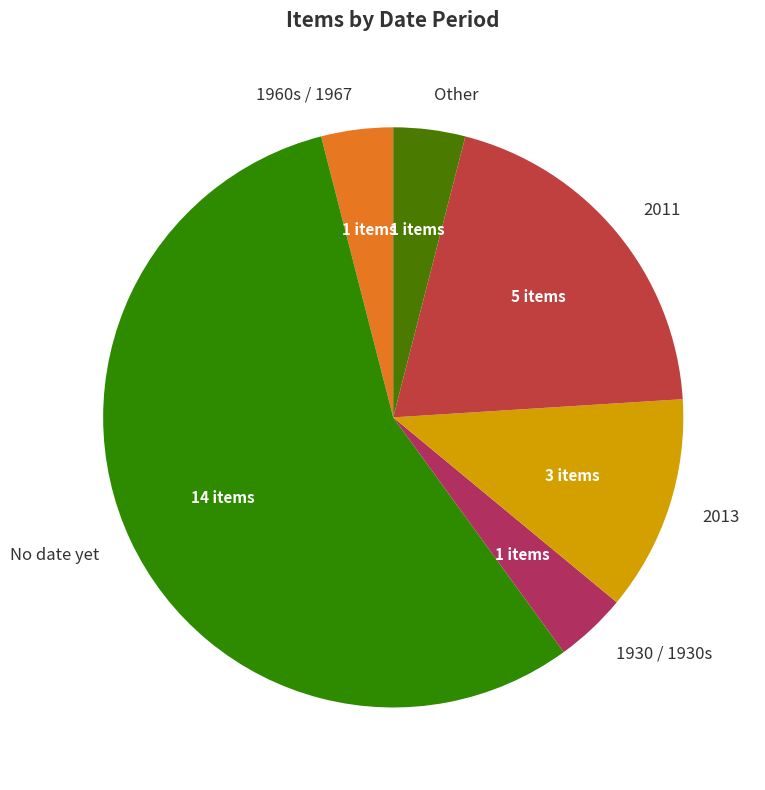

Is there a majority slice in this chart?

Yes